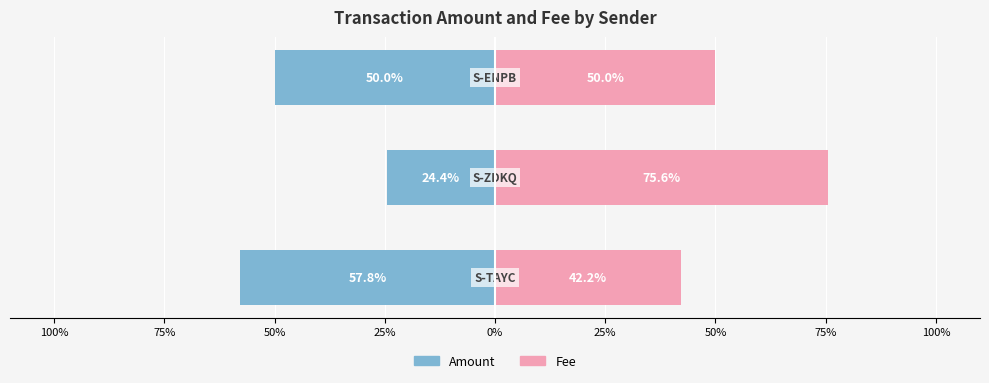

Reading right to left, what are all the values shown in this chart?

Amount: 50%=-50.0	75%=-24.4	100%=-57.8
Fee: 50%=50.0	75%=75.6	100%=42.2